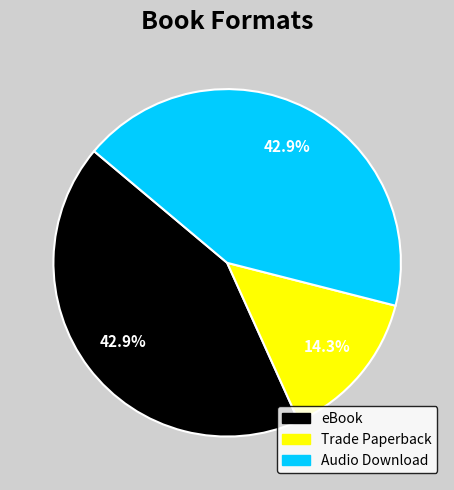

Is there a majority slice in this chart?

No